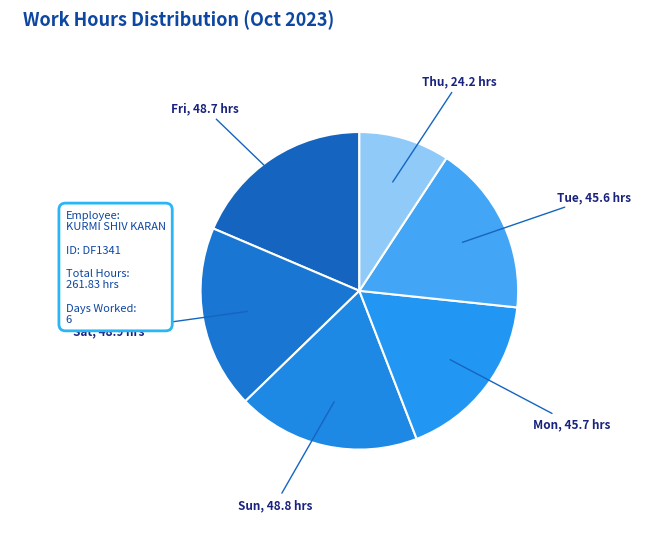

Count the number of slices in the pie.

6